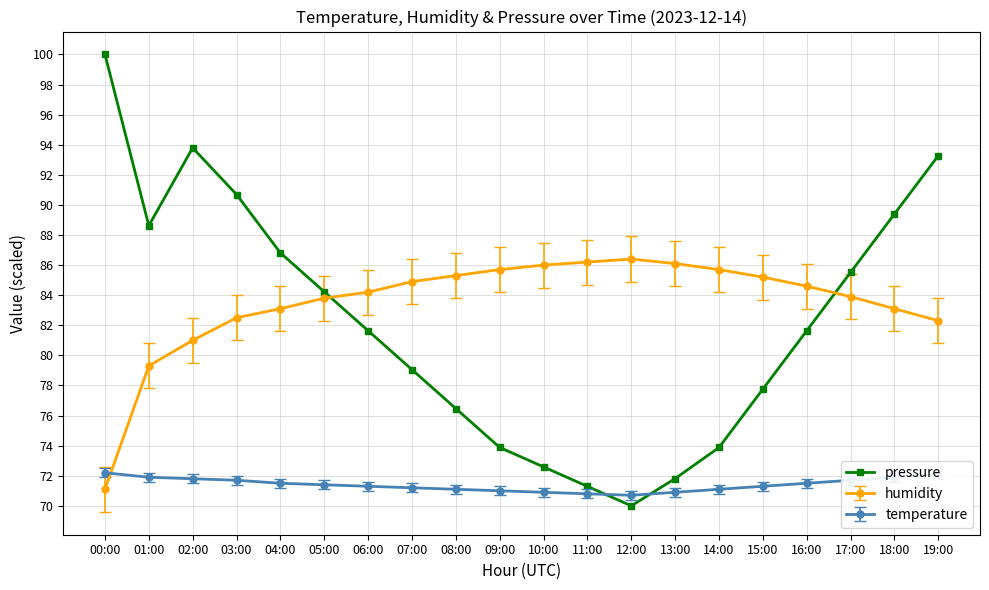

What is the lowest value of the temperature series?

70.7